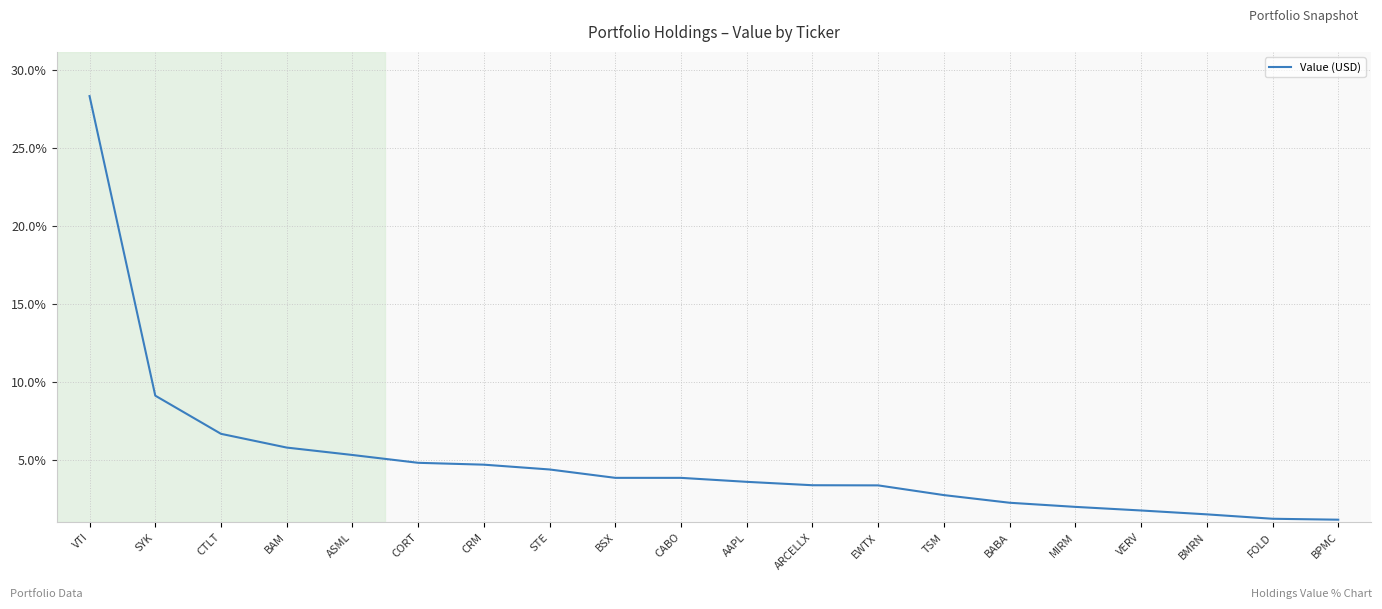

What is the maximum value shown in the chart?

28.3